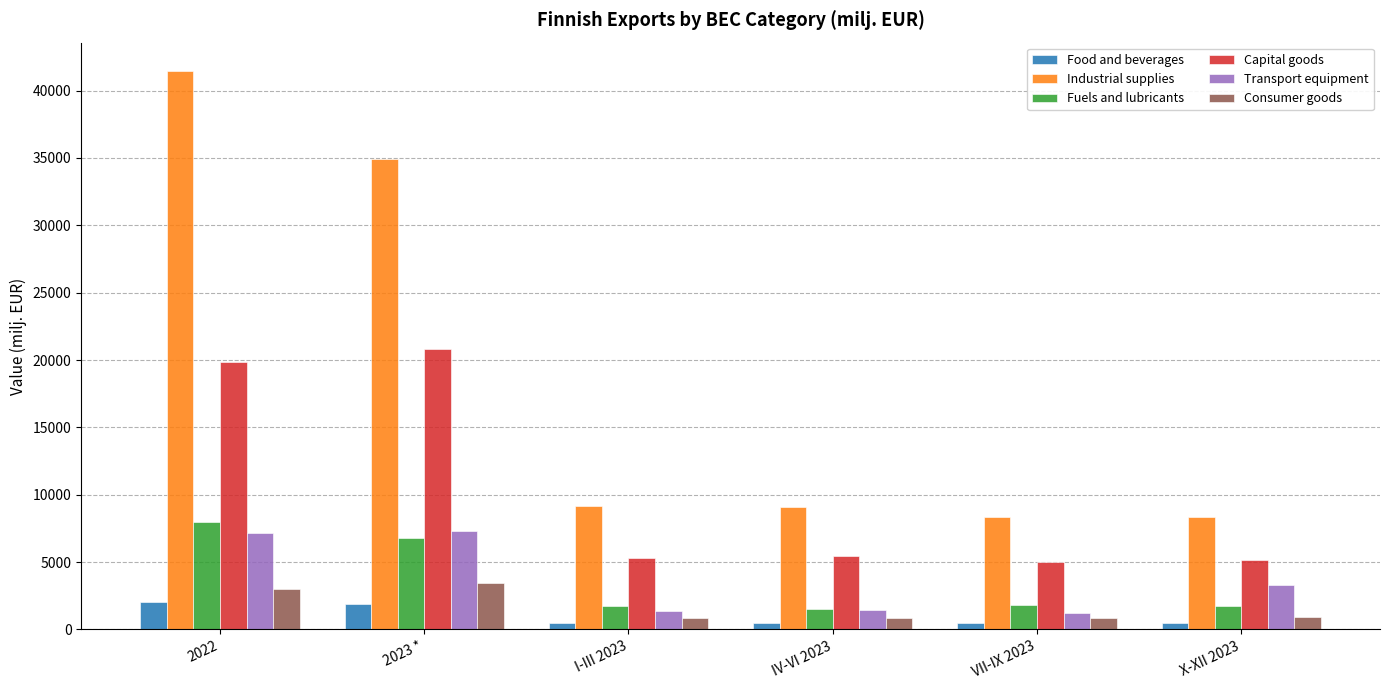

Which series has the widest spread of values?

Industrial supplies